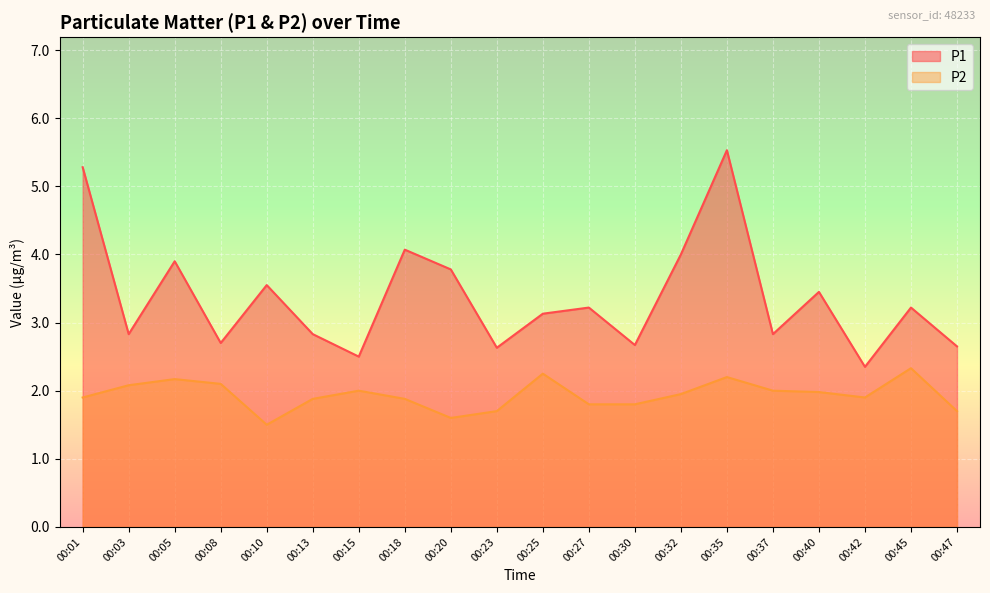

The P2 series shows 2.9 at 00:37. True or false?

False